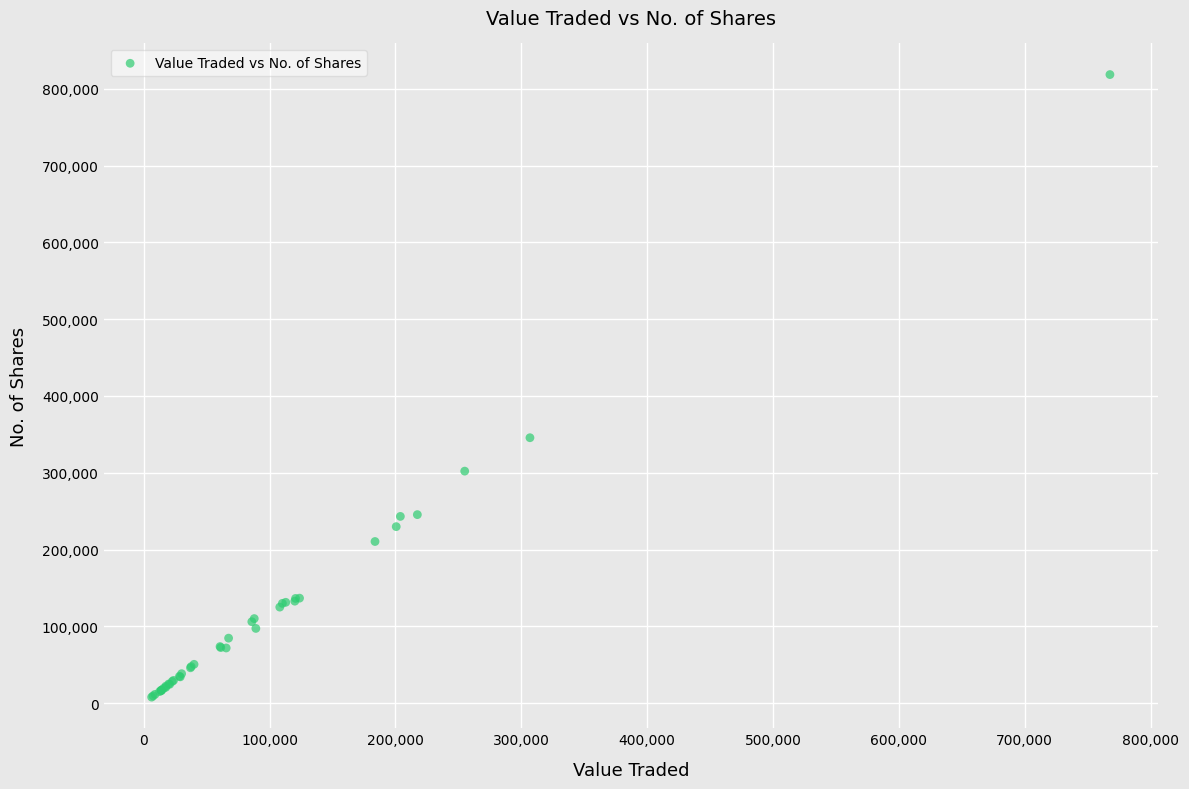

What Y value in the scatter plot is closest to 413217?

345663